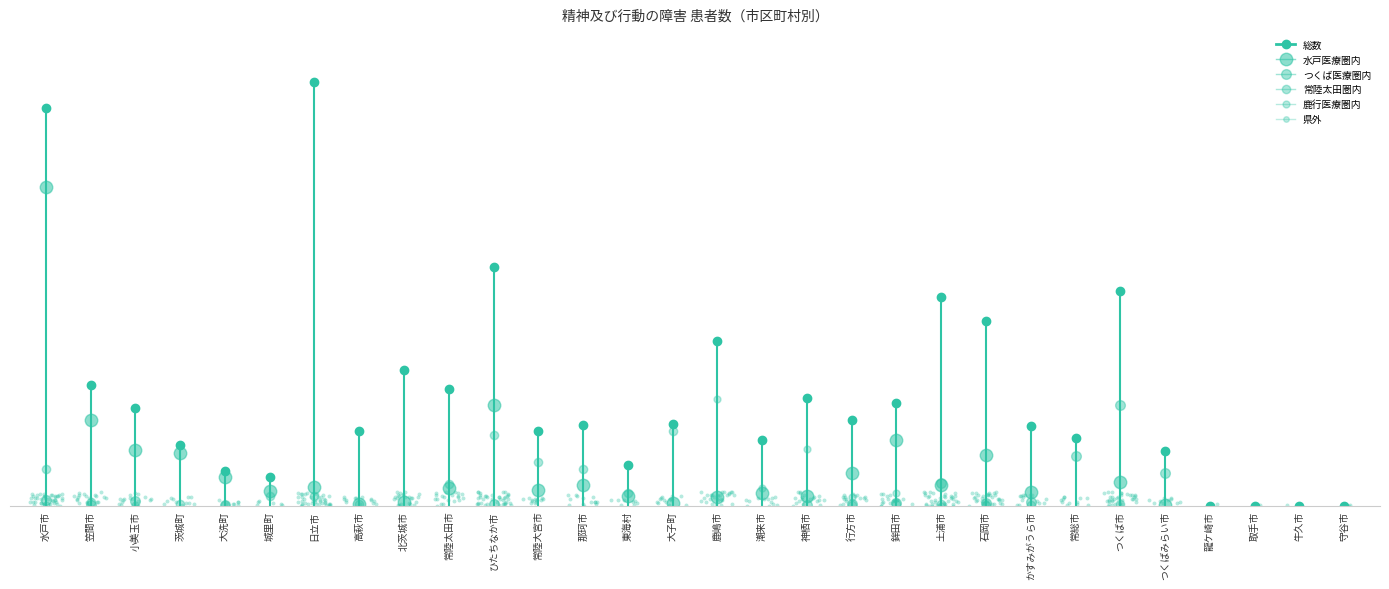

Which series has the largest total across all categories?

総数